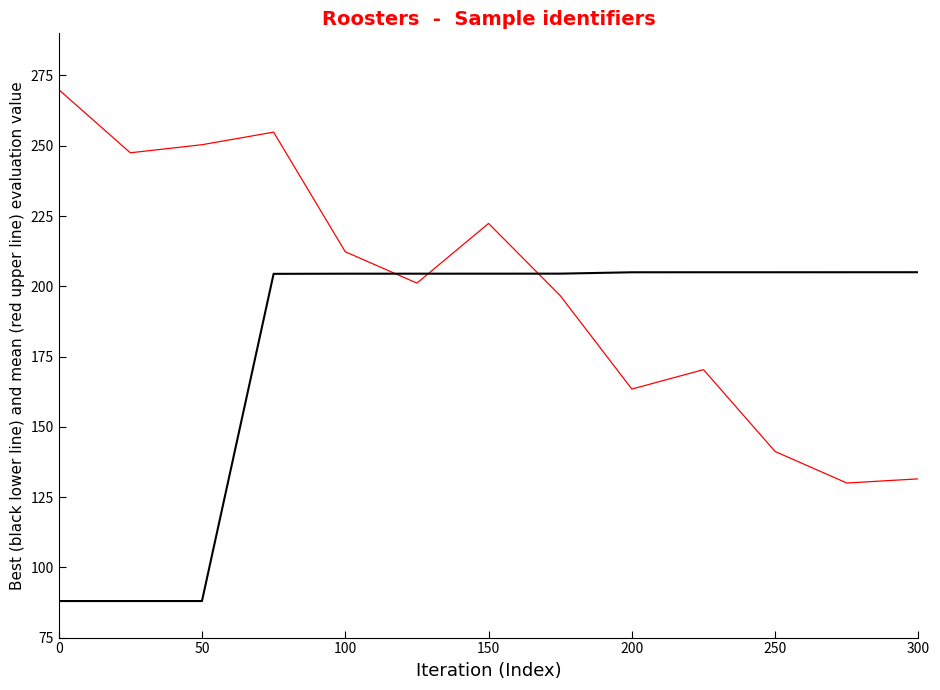

What is the smallest value displayed?

88.0